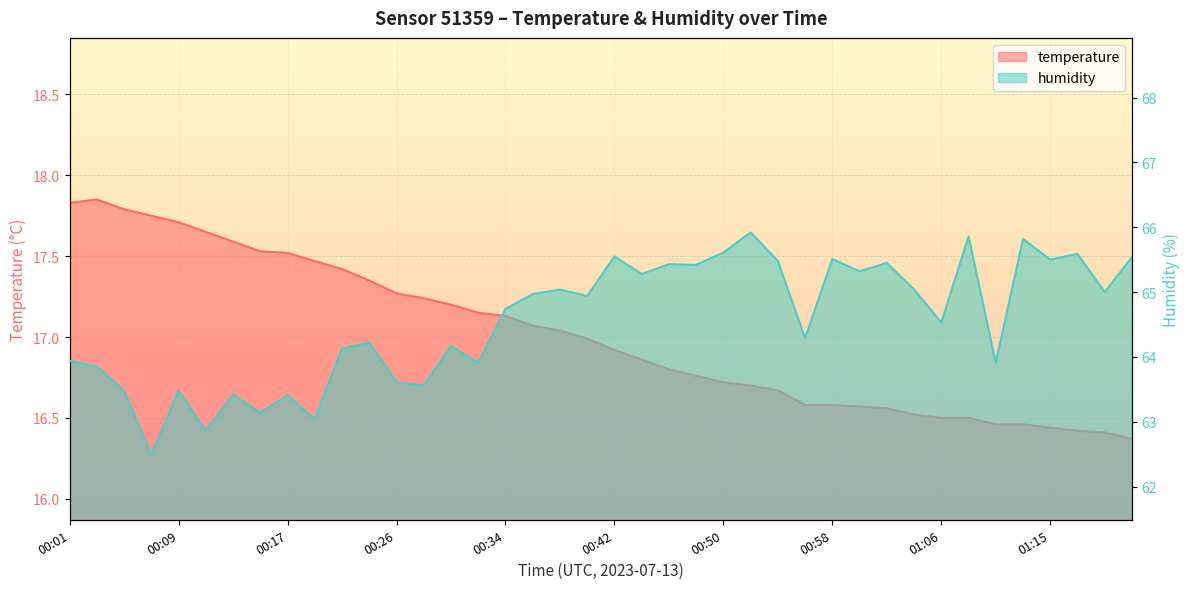

Which series changed the most between 00:44 and 00:48?

humidity